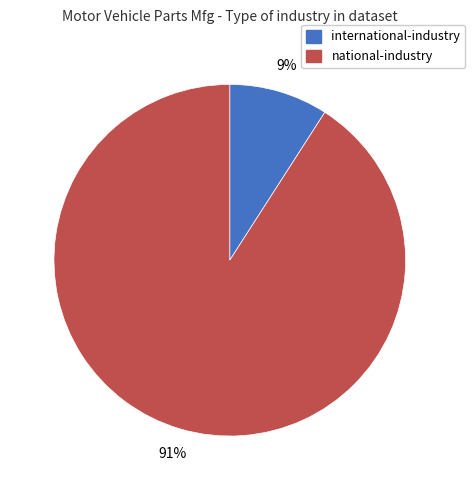

Count the number of slices in the pie.

2